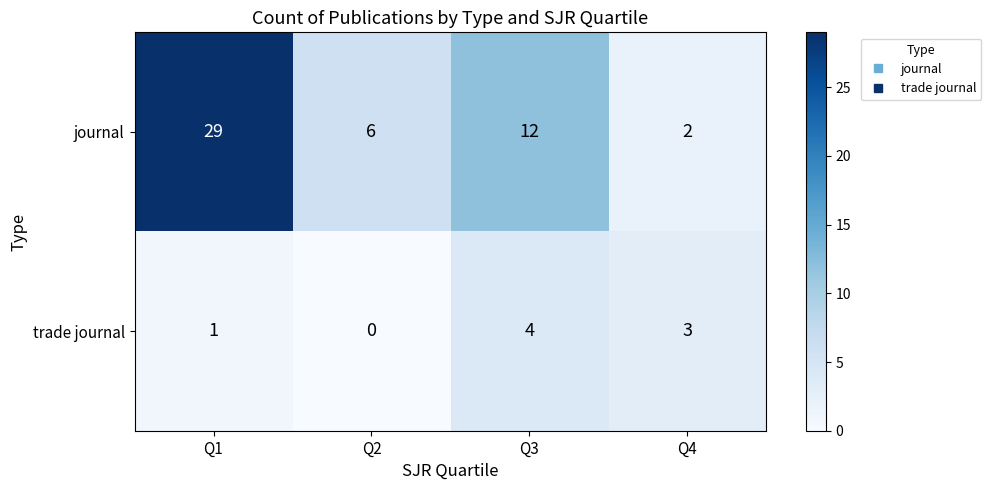

The trade journal series shows 5 at Q4. True or false?

False